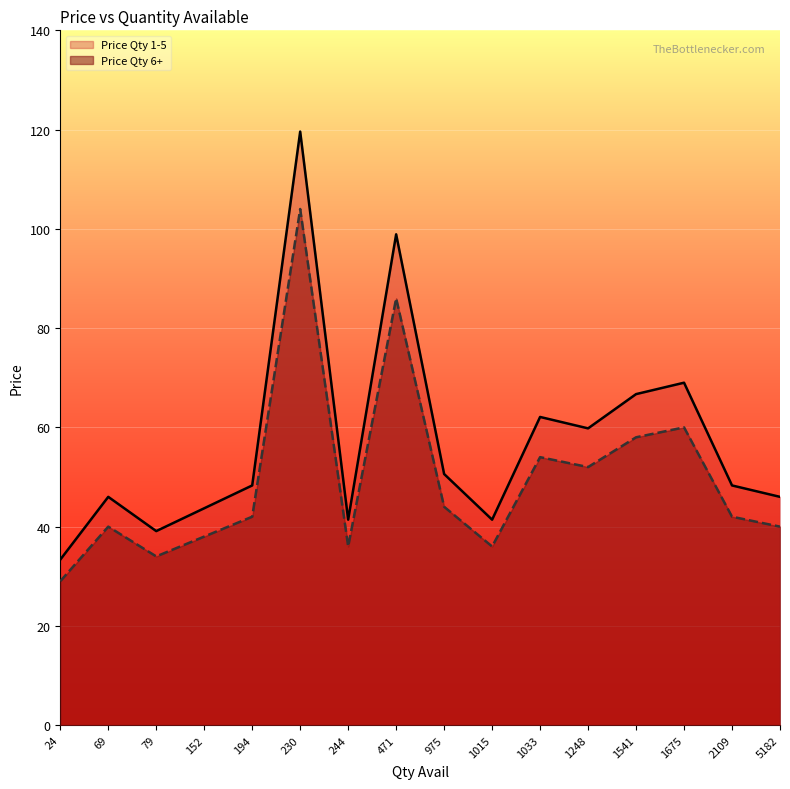

Reading right to left, what are all the values shown in this chart?

Price Qty 1-5: 69=46.0	79=39.1	1541=66.7	2109=48.3	975=50.6	471=98.9	1675=69.0	5182=46.0	1248=59.8	1015=41.4	230=119.6	1033=62.1	152=43.7	194=48.3	244=41.4	24=33.4
Price Qty 6+: 69=40.0	79=34.0	1541=58.0	2109=42.0	975=44.0	471=86.0	1675=60.0	5182=40.0	1248=52.0	1015=36.0	230=104.0	1033=54.0	152=38.0	194=42.0	244=36.0	24=29.0